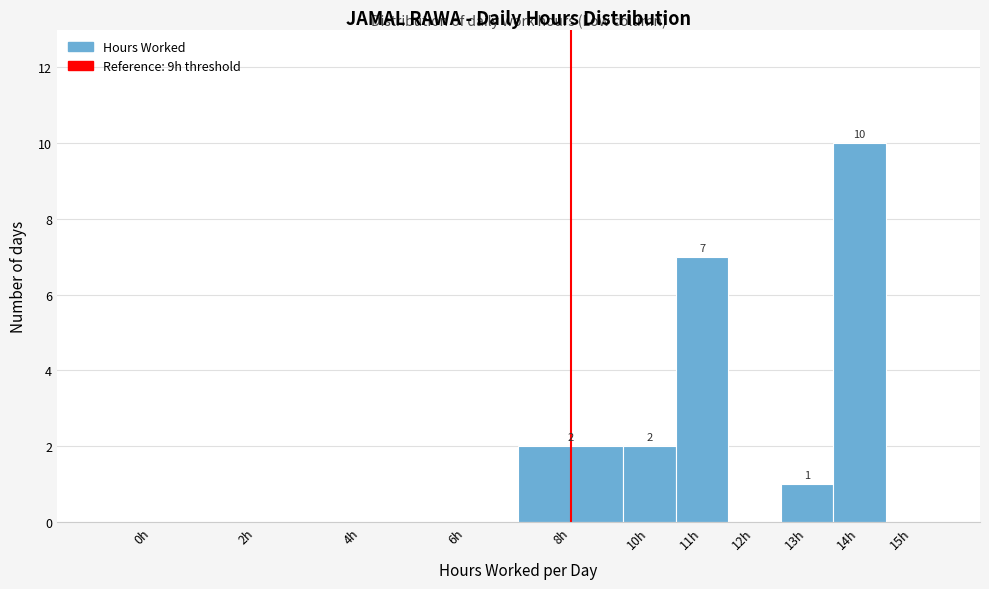

Reading left to right, transcribe all the data shown in this chart.

0h=0	2h=0	4h=0	6h=0	8h=2	10h=2	11h=7	12h=0	13h=1	14h=10	15h=0